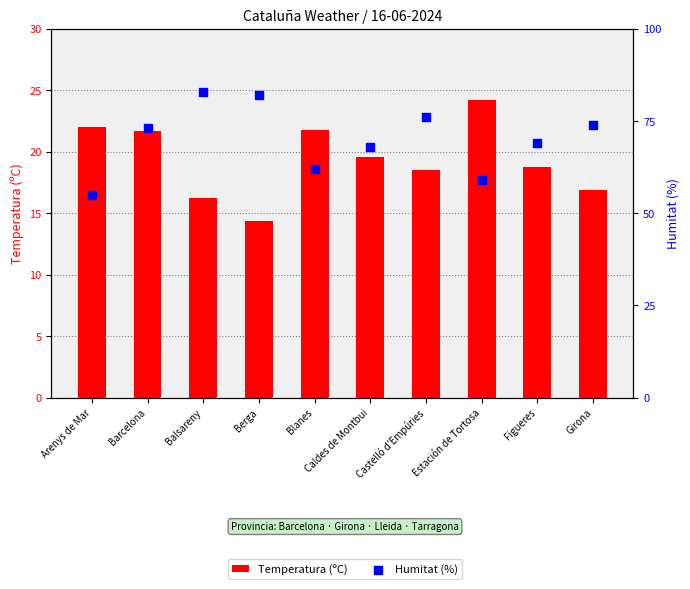

Which series has the largest Y range (max minus min)?

Humitat (%)